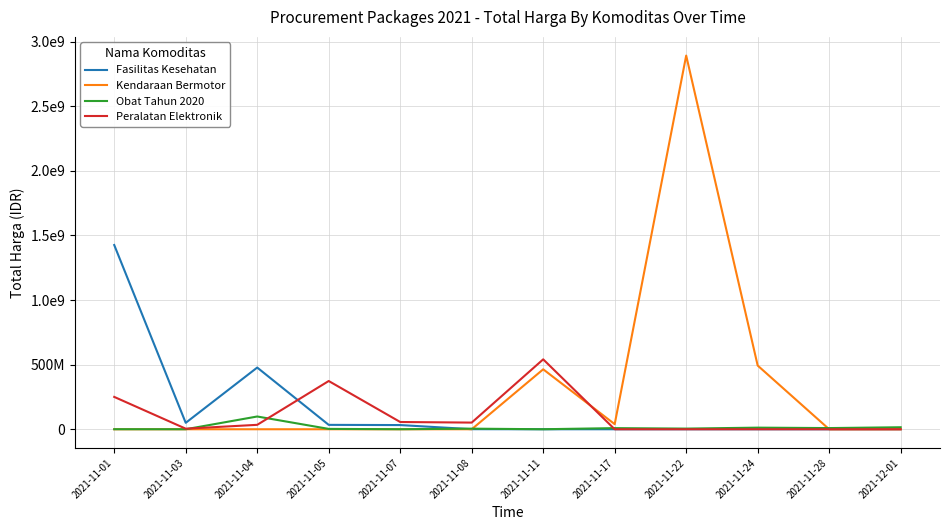

What are all the series names shown in the legend?

Fasilitas Kesehatan, Kendaraan Bermotor, Obat Tahun 2020, Peralatan Elektronik